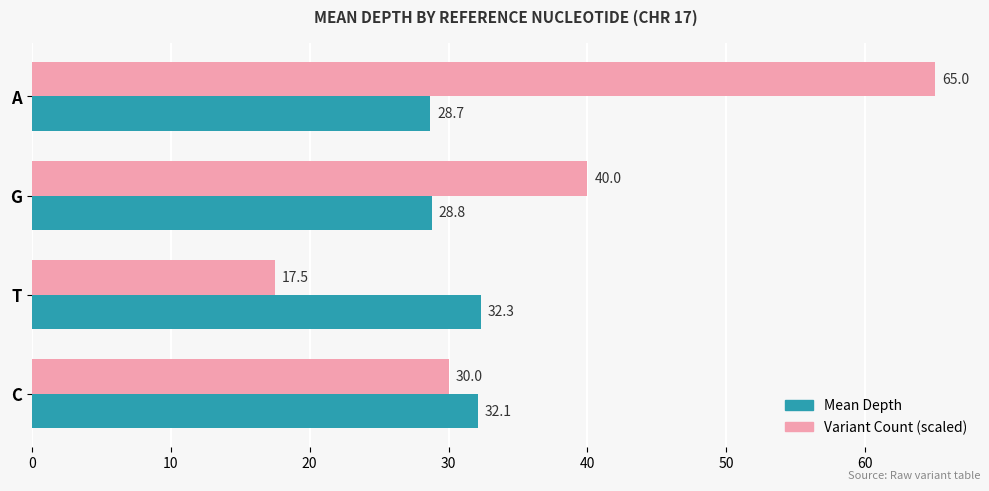

What is the smallest value displayed?

17.5